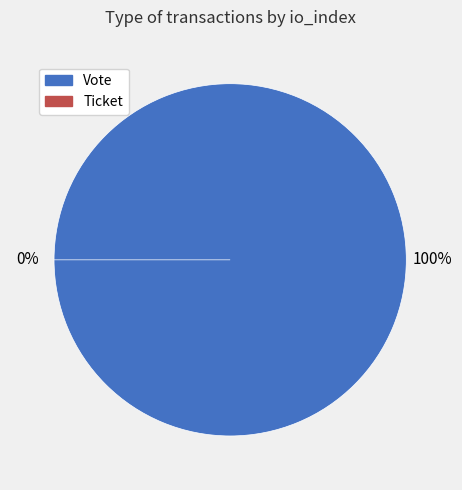

How many slices are in this pie chart?

2